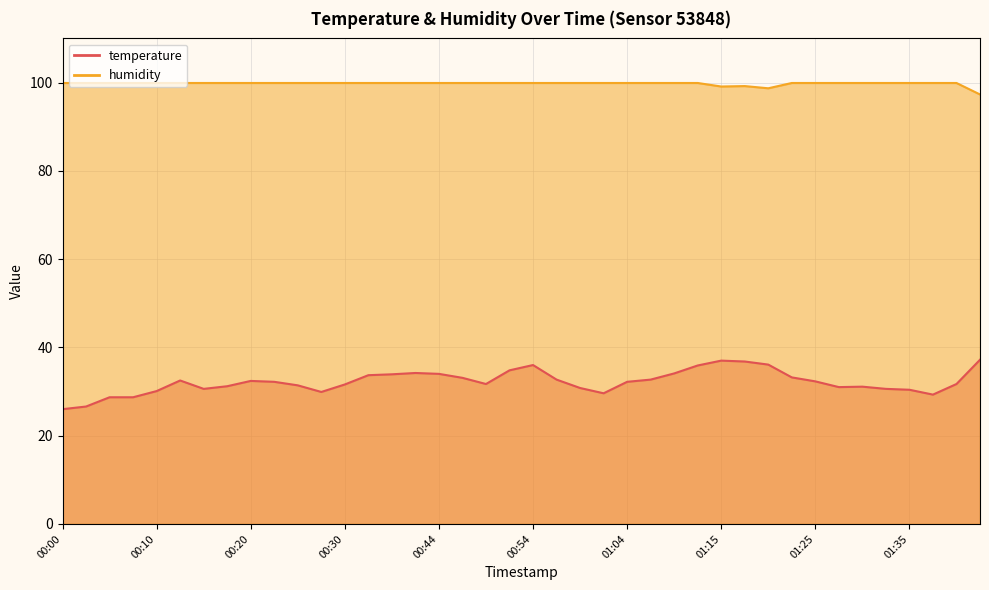

The value of temperature at 01:20 is 58.8. True or false?

False